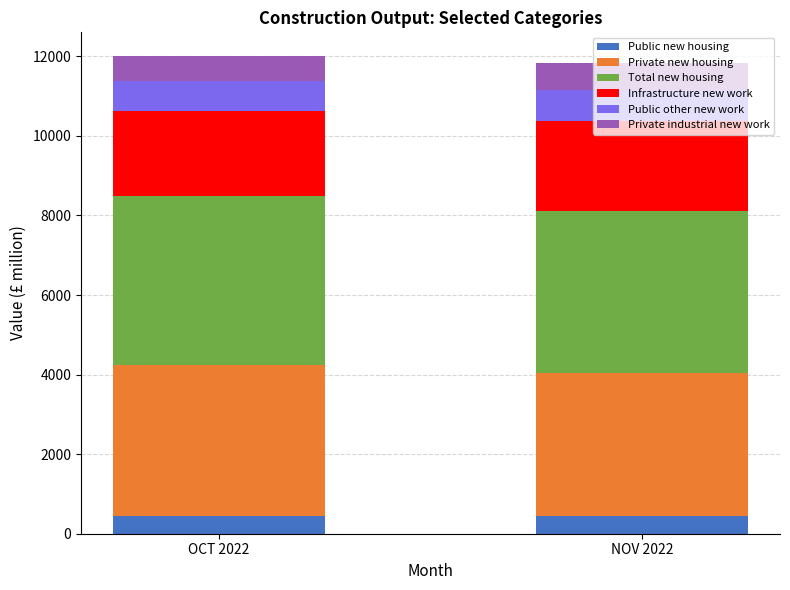

What is the highest value of the Public new housing series?

453